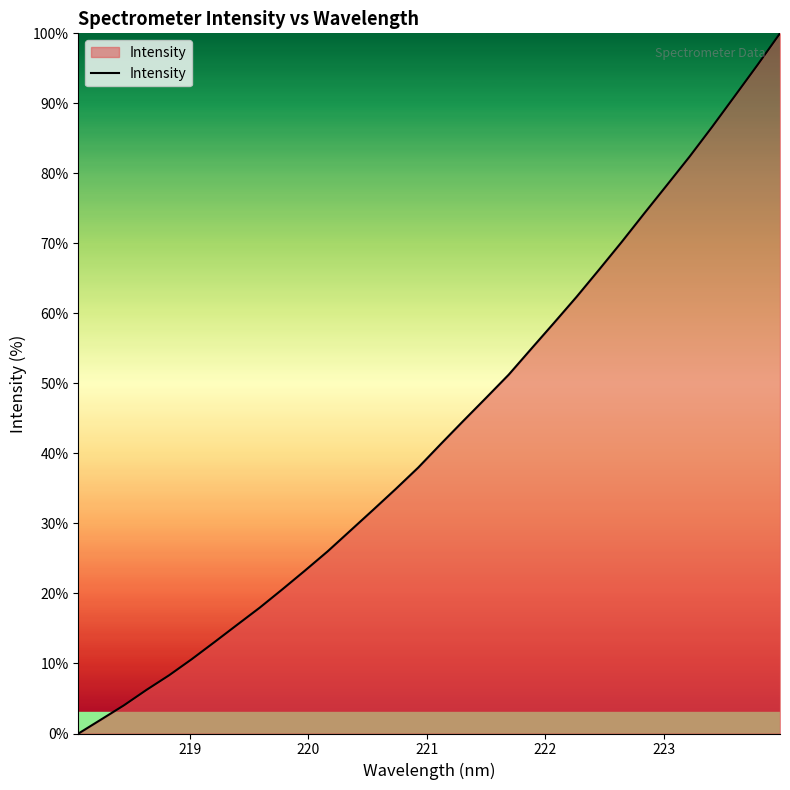

What is the difference between the maximum and minimum values?

100.0